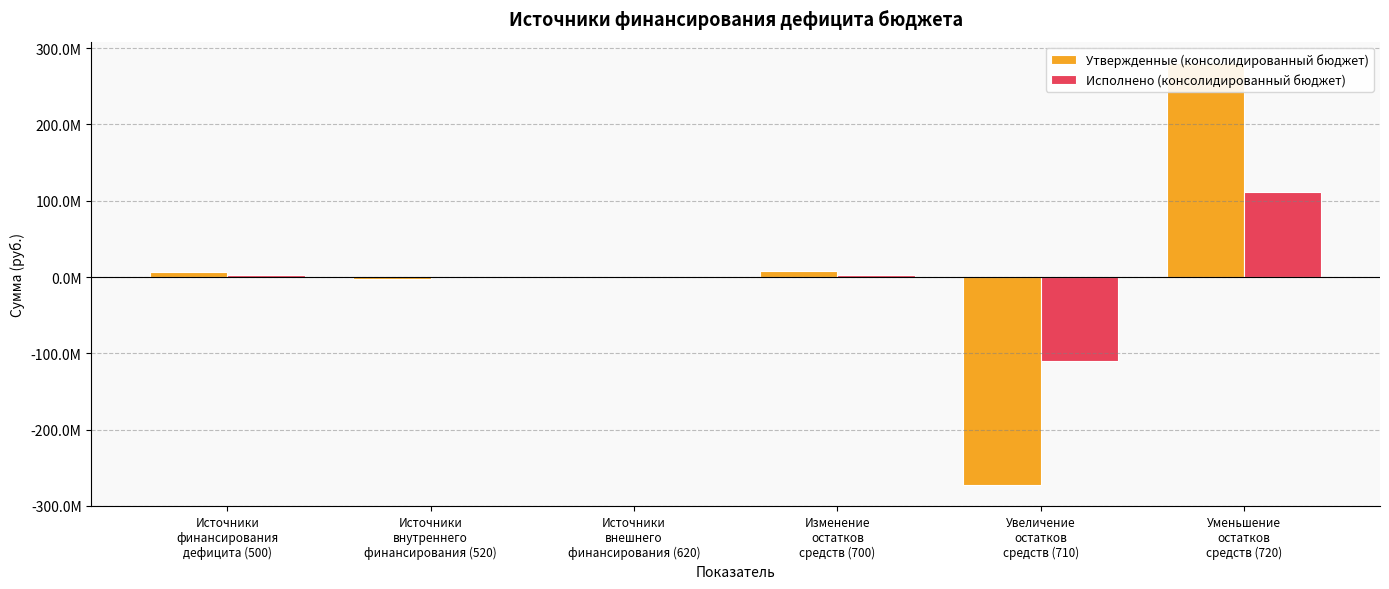

What is the minimum value shown in the chart?

-272862399.4